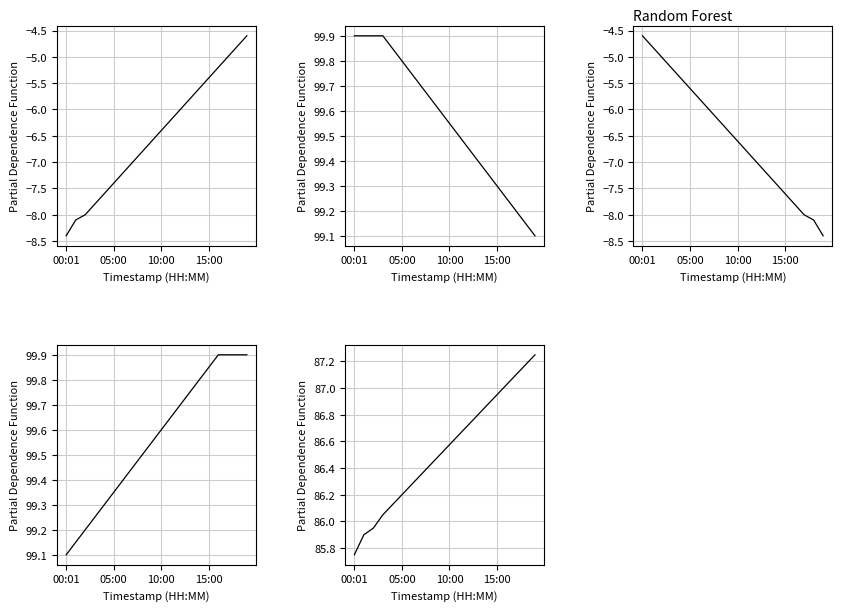

What is the label of the 3rd point from the right?

17